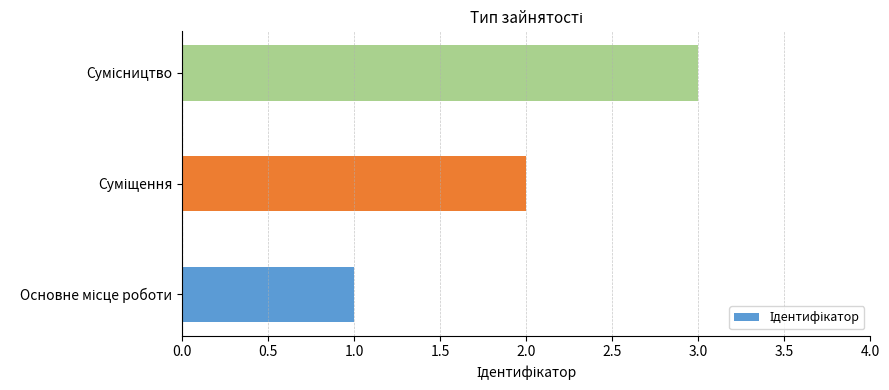

What is the greatest value displayed?

3